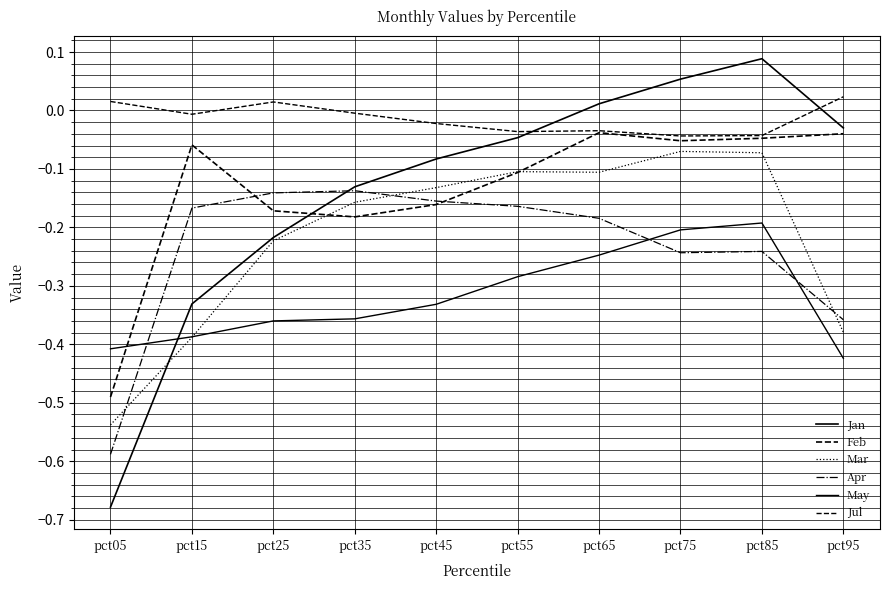

How many lines are shown in the chart?

6